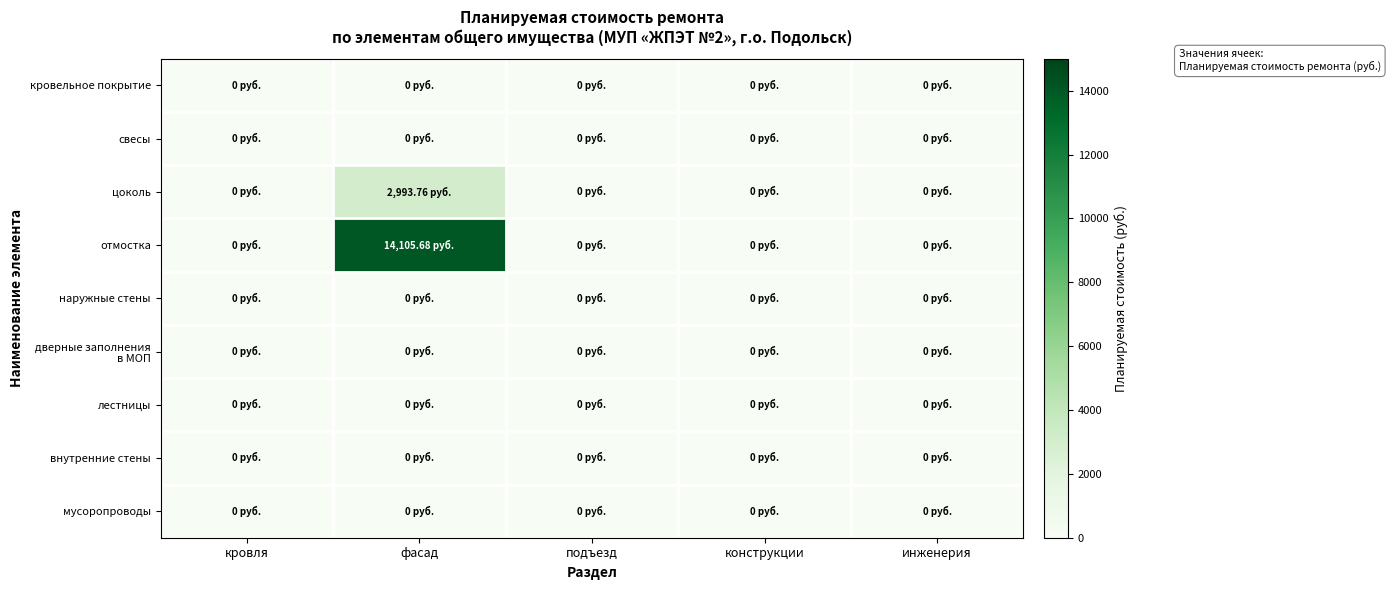

How many distinct data groups are displayed?

9